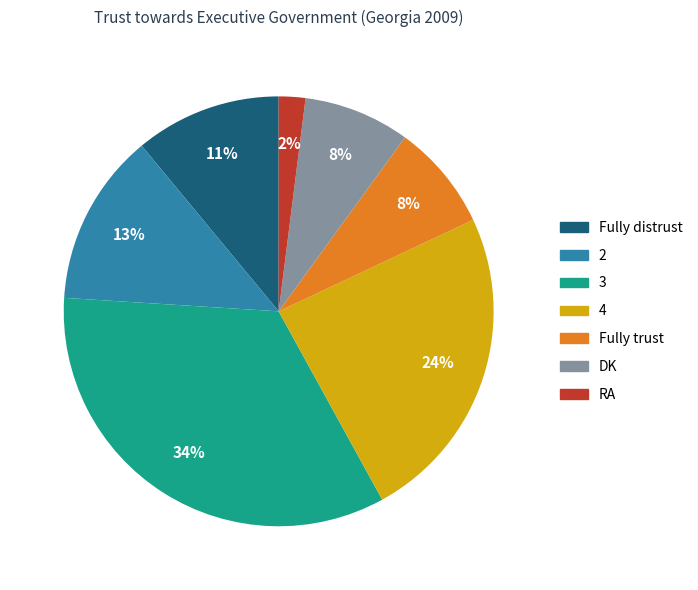

True or false: 2 accounts for 13% of the total.

True